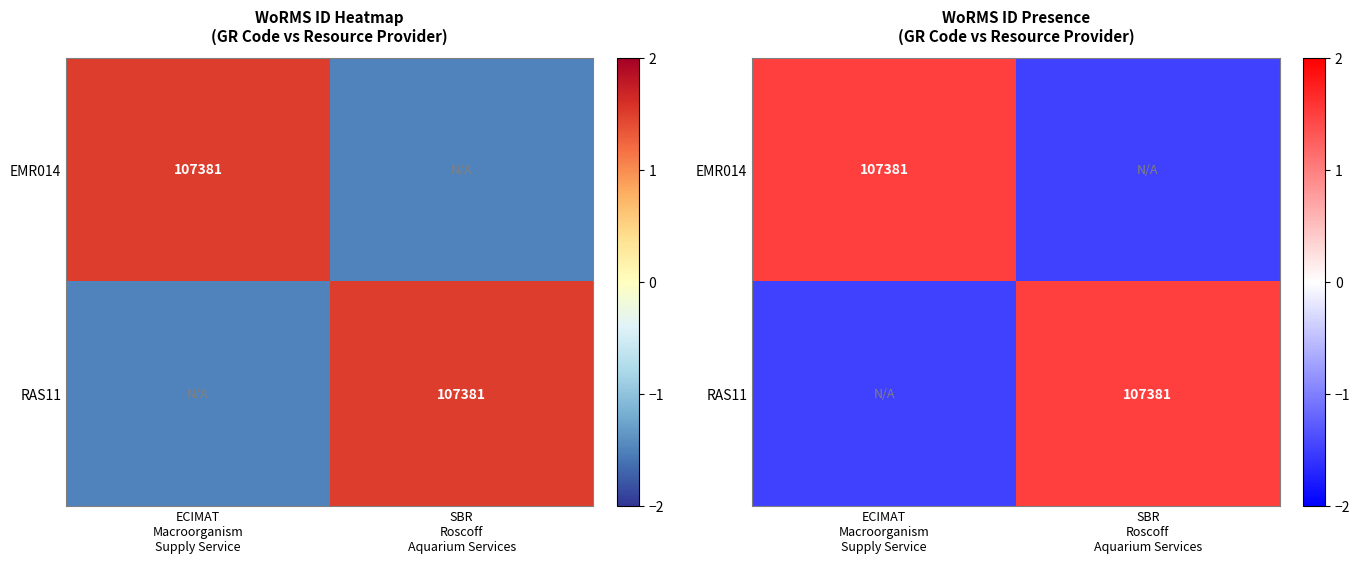

The RAS11 series shows 1.5 at SBR Roscoff Aquarium Services. True or false?

True